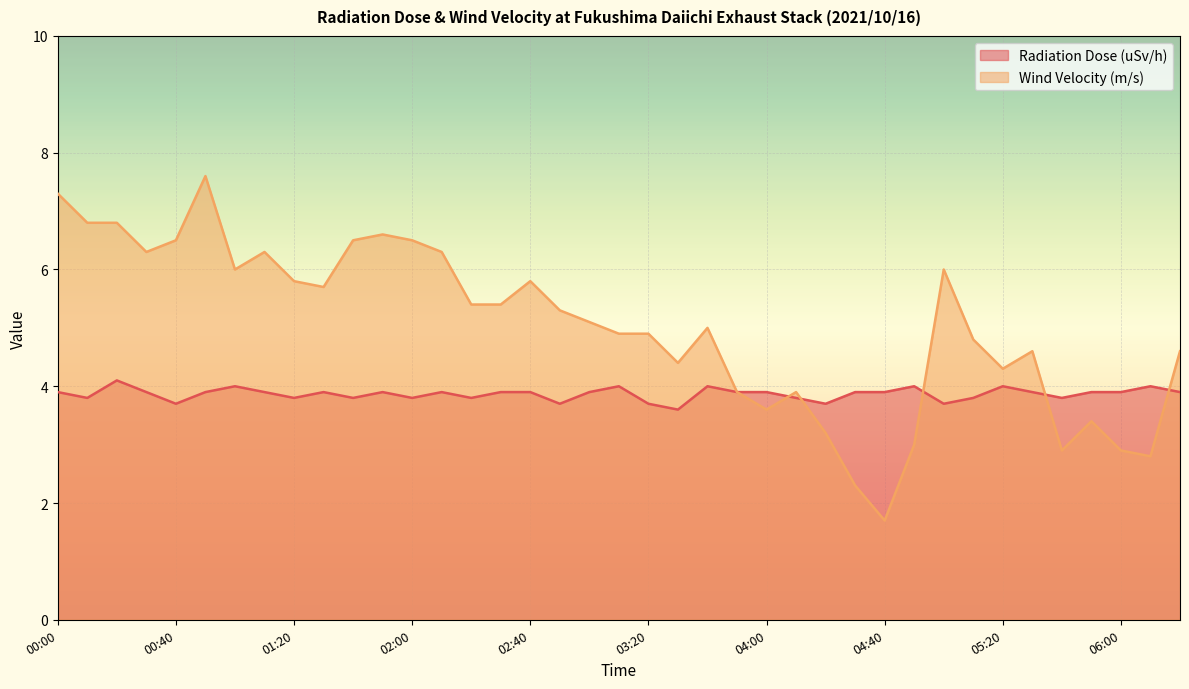

Reading right to left, transcribe all the data shown in this chart.

Radiation Dose (uSv/h): 06:20=3.9	06:10=4.0	06:00=3.9	05:50=3.9	05:40=3.8	05:30=3.9	05:20=4.0	05:10=3.8	05:00=3.7	04:50=4.0	04:40=3.9	04:30=3.9	04:20=3.7	04:10=3.8	04:00=3.9	03:50=3.9	03:40=4.0	03:30=3.6	03:20=3.7	03:10=4.0	03:00=3.9	02:50=3.7	02:40=3.9	02:30=3.9	02:20=3.8	02:10=3.9	02:00=3.8	01:50=3.9	01:40=3.8	01:30=3.9	01:20=3.8	01:10=3.9	01:00=4.0	00:50=3.9	00:40=3.7	00:30=3.9	00:20=4.1	00:10=3.8	00:00=3.9
Wind Velocity (m/s): 06:20=4.6	06:10=2.8	06:00=2.9	05:50=3.4	05:40=2.9	05:30=4.6	05:20=4.3	05:10=4.8	05:00=6.0	04:50=3.0	04:40=1.7	04:30=2.3	04:20=3.2	04:10=3.9	04:00=3.6	03:50=3.9	03:40=5.0	03:30=4.4	03:20=4.9	03:10=4.9	03:00=5.1	02:50=5.3	02:40=5.8	02:30=5.4	02:20=5.4	02:10=6.3	02:00=6.5	01:50=6.6	01:40=6.5	01:30=5.7	01:20=5.8	01:10=6.3	01:00=6.0	00:50=7.6	00:40=6.5	00:30=6.3	00:20=6.8	00:10=6.8	00:00=7.3